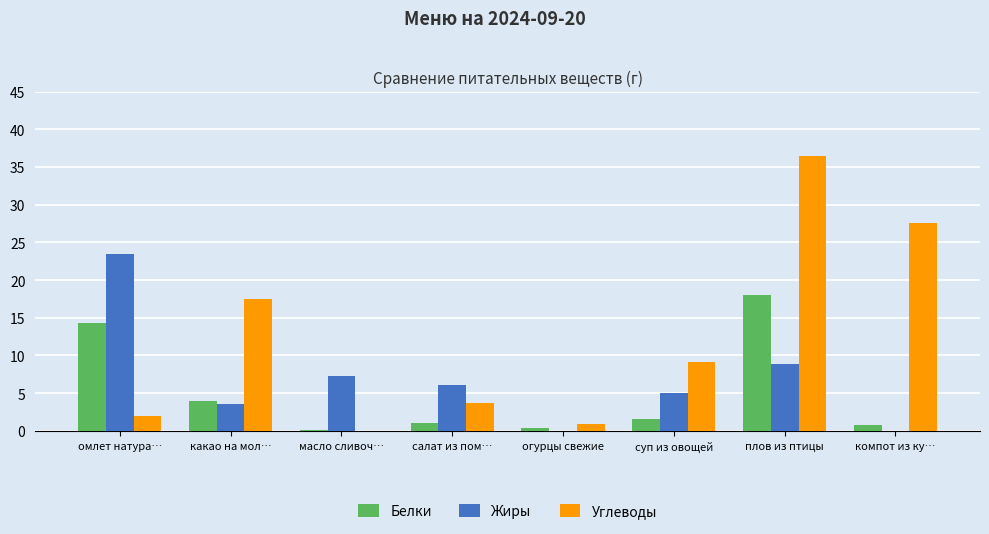

At which label does Углеводы reach its peak?

плов из птицы